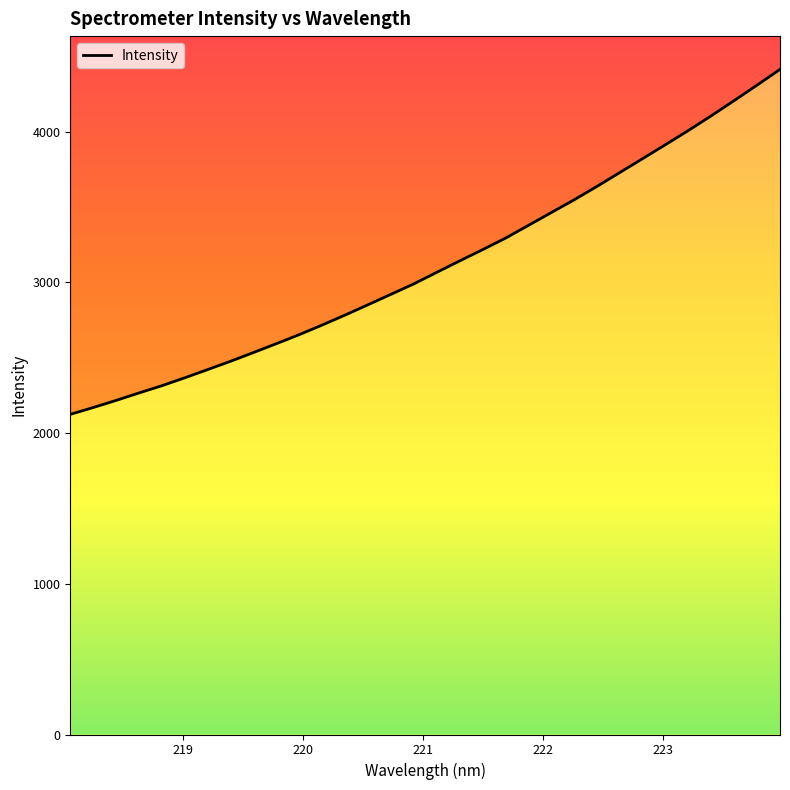

At which label is the value closest to 3268?

221.6902